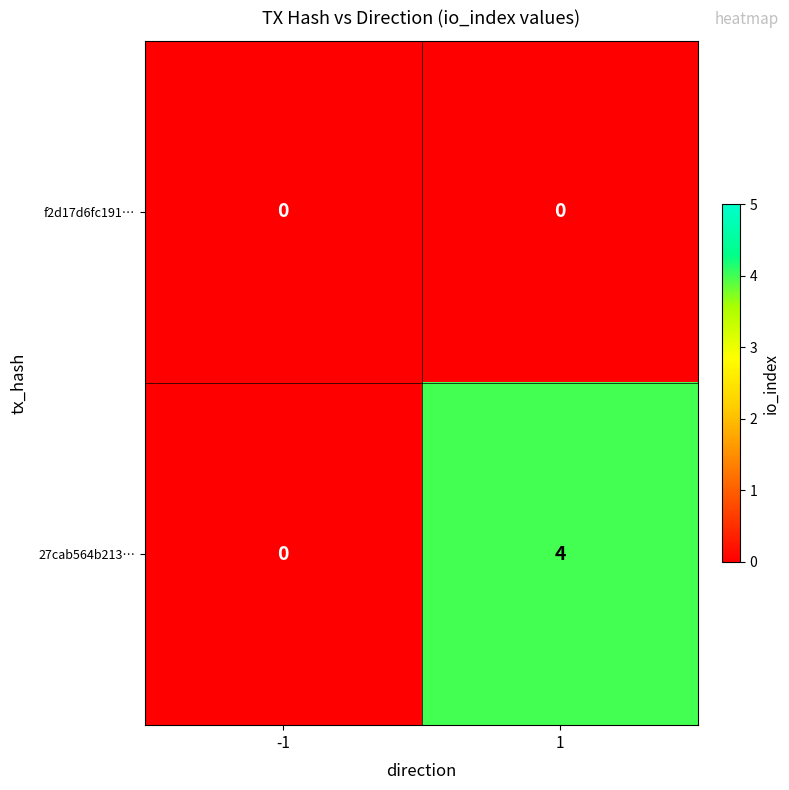

Count the number of categories in the chart.

2